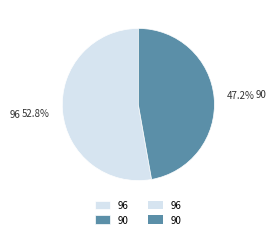

What percentage is the 90 slice, to the nearest percent?

47%